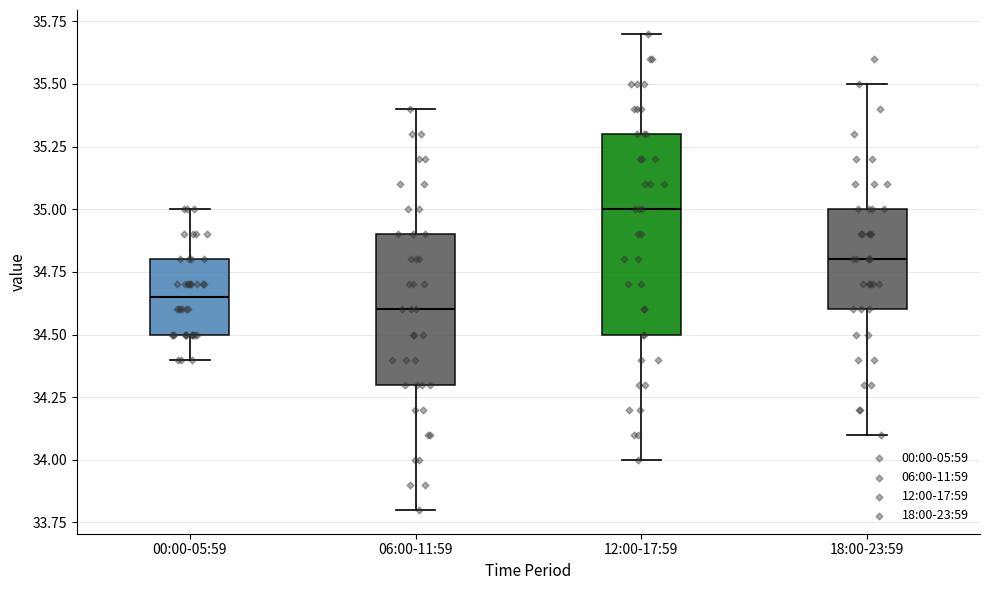

Which box is the tallest, from its lower edge to its upper edge?

12:00-17:59